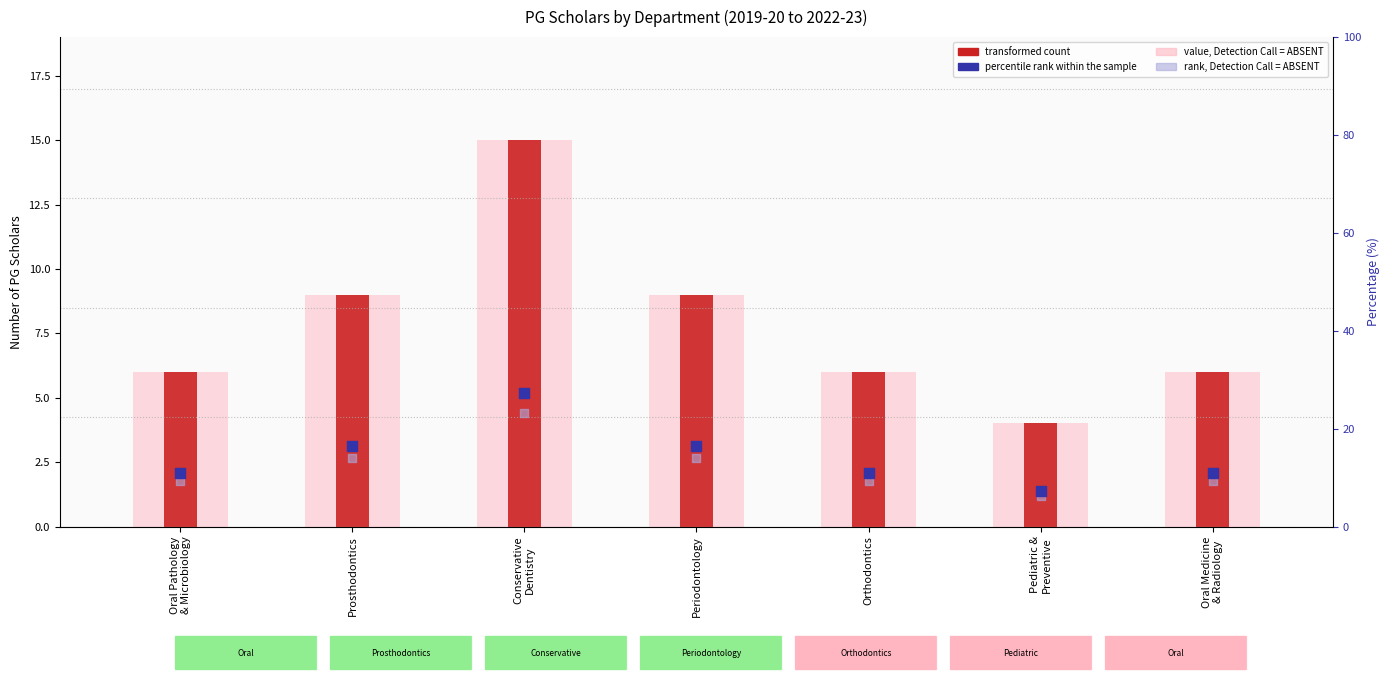

Which series has the widest spread of Y values?

percentile rank within the sample